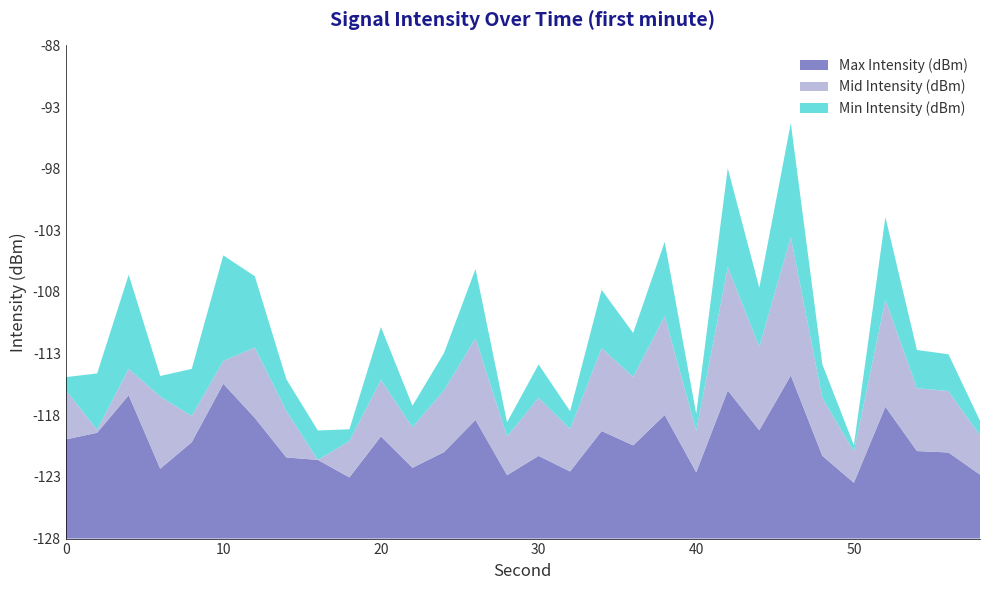

Reading left to right, transcribe all the data shown in this chart.

Min Intensity (dBm): 0=-127.2	2=-123.6	4=-120.6	6=-126.6	8=-124.4	10=-119.7	12=-122.4	14=-125.6	16=-125.8	18=-127.3	20=-123.9	22=-126.5	24=-125.2	26=-122.6	28=-127.1	30=-125.5	32=-126.8	34=-123.5	36=-124.7	38=-122.2	40=-126.9	42=-120.2	44=-123.4	46=-119.0	48=-125.5	50=-127.7	52=-121.5	54=-125.1	56=-125.2	58=-127.0
Mid Intensity (dBm): 0=-124.2	2=-128.0	4=-126.1	6=-122.4	8=-126.1	10=-126.4	12=-122.5	14=-124.5	16=-128.2	18=-125.3	20=-123.6	22=-124.9	24=-123.2	26=-121.6	28=-125.1	30=-123.5	32=-124.8	34=-121.5	36=-122.7	38=-120.2	40=-124.9	42=-118.2	44=-121.4	46=-117.0	48=-123.5	50=-125.7	52=-119.5	54=-123.1	56=-123.2	58=-125.0
Max Intensity (dBm): 0=-120.2	2=-119.6	4=-116.6	6=-122.6	8=-120.4	10=-115.7	12=-118.4	14=-121.6	16=-121.8	18=-123.3	20=-119.9	22=-122.5	24=-121.2	26=-118.6	28=-123.1	30=-121.5	32=-122.8	34=-119.5	36=-120.7	38=-118.2	40=-122.9	42=-116.2	44=-119.4	46=-115.0	48=-121.5	50=-123.7	52=-117.5	54=-121.1	56=-121.2	58=-123.0